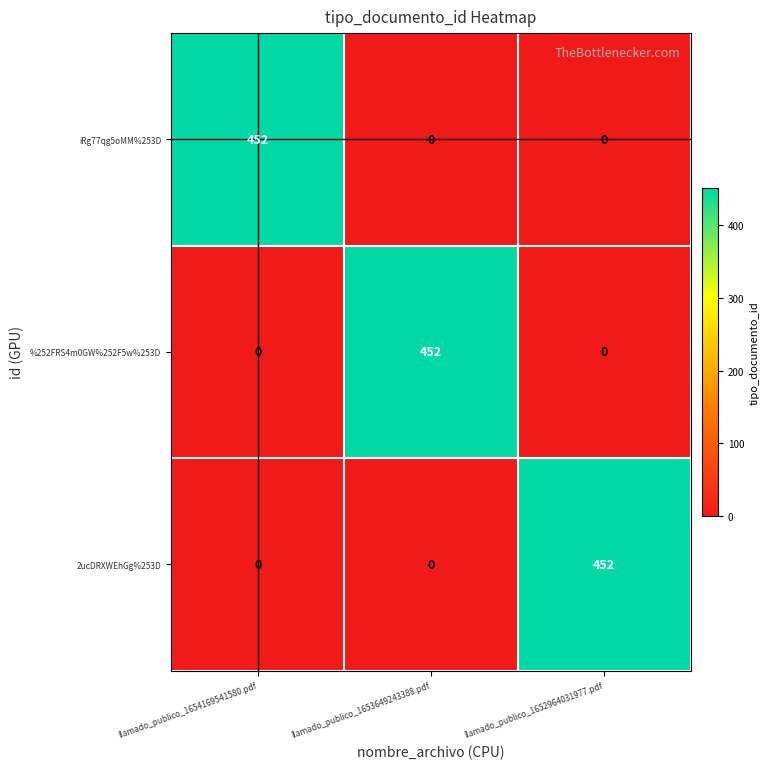

Reading left to right, list all the values displayed in this chart.

iRg77qg5oMM%253D: llamado_publico_1654169541580.pdf=452	llamado_publico_1653649243388.pdf=0	llamado_publico_1652964031977.pdf=0
%252FRS4m0GW%252F5w%253D: llamado_publico_1654169541580.pdf=0	llamado_publico_1653649243388.pdf=452	llamado_publico_1652964031977.pdf=0
2ucDRXWEhGg%253D: llamado_publico_1654169541580.pdf=0	llamado_publico_1653649243388.pdf=0	llamado_publico_1652964031977.pdf=452